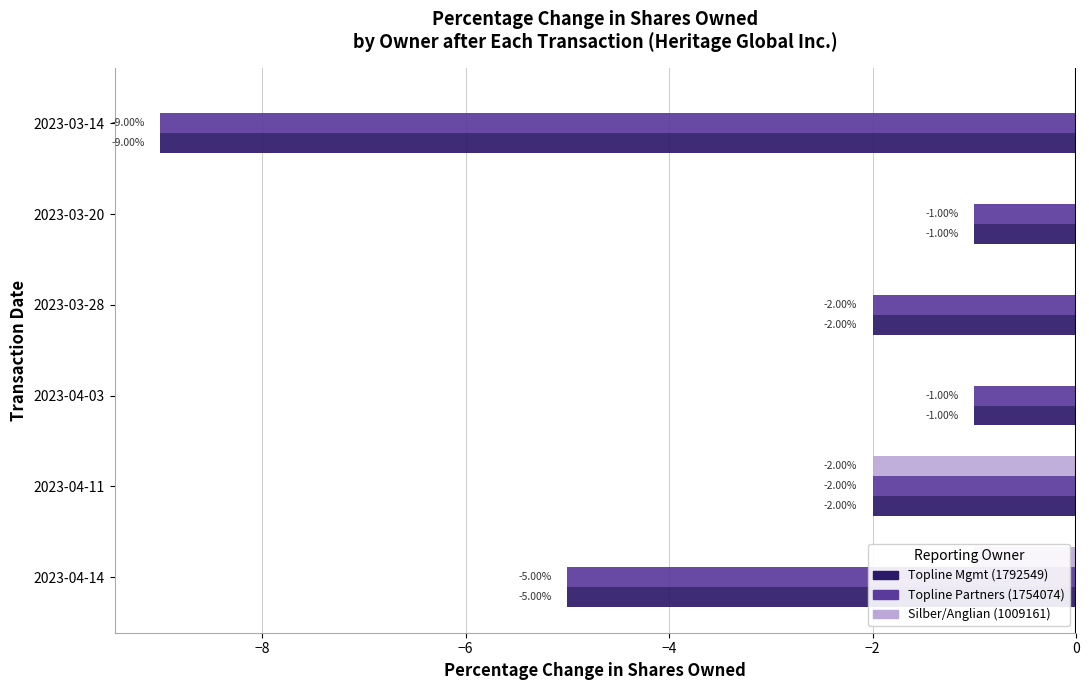

Which series has the largest total across all categories?

Silber/Anglian (1009161)